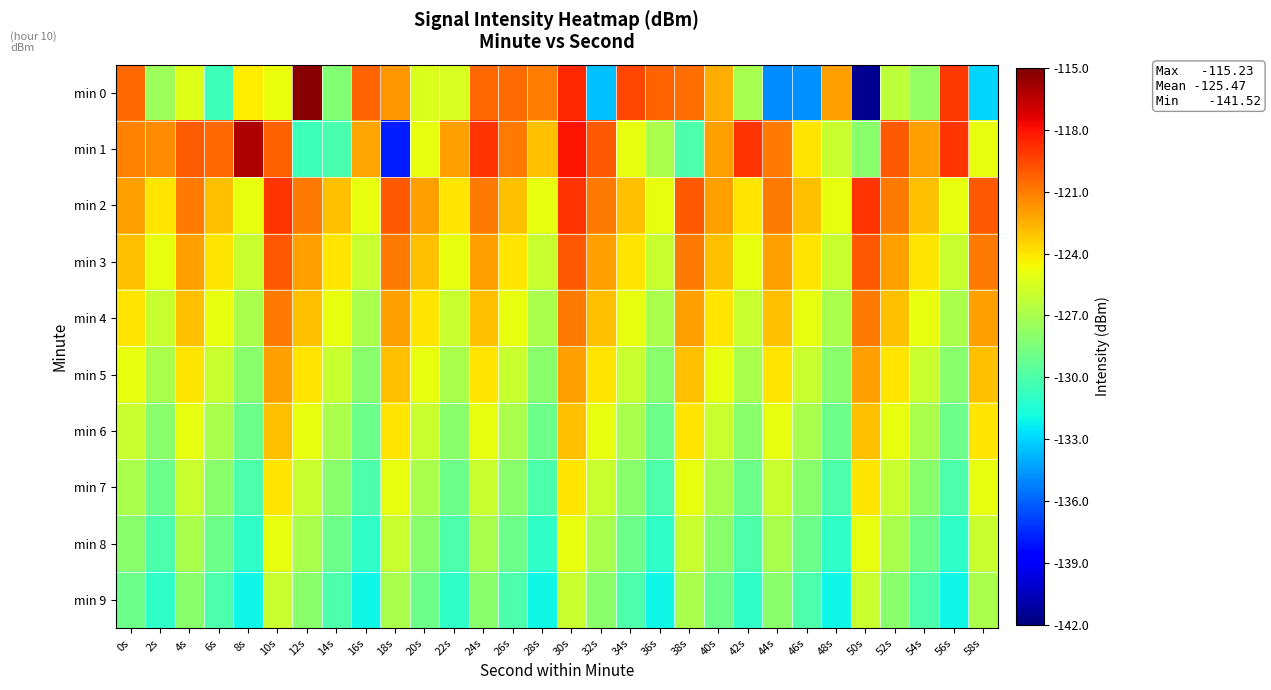

What is the maximum value shown in the chart?

-115.2